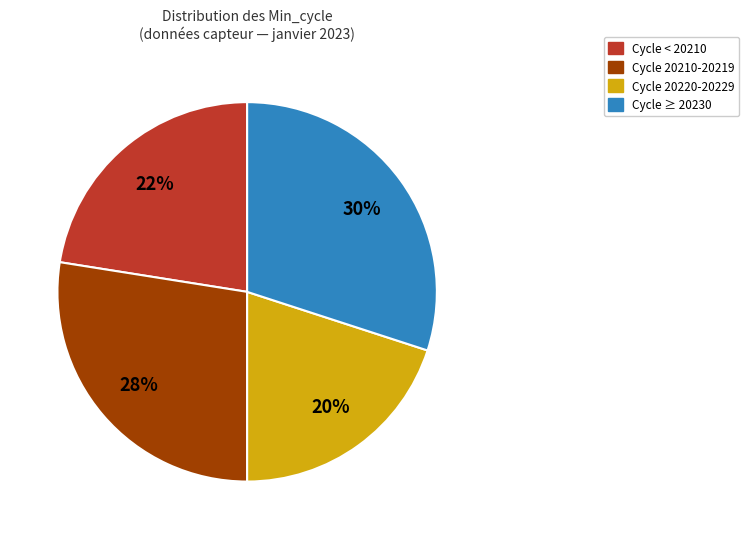

True or false: Cycle < 20210 accounts for 22% of the total.

True